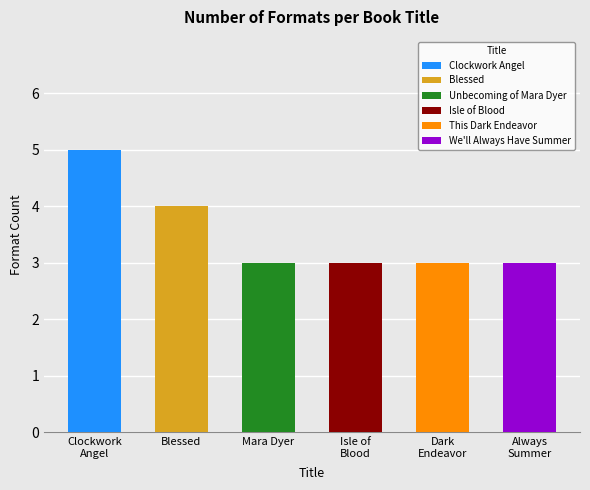

Count the values in the range 3 to 4.

5